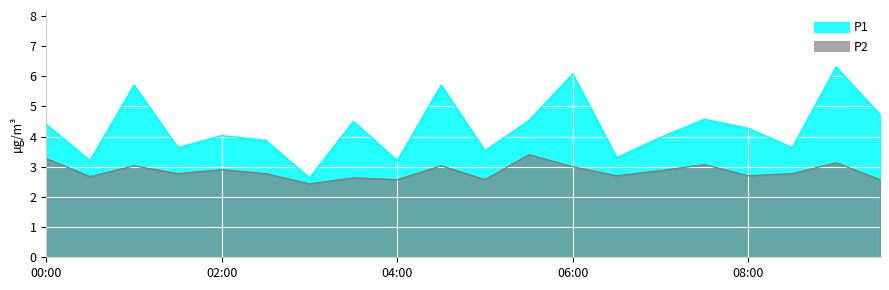

Rank the series by their maximum value, from highest to lowest.

P1, P2